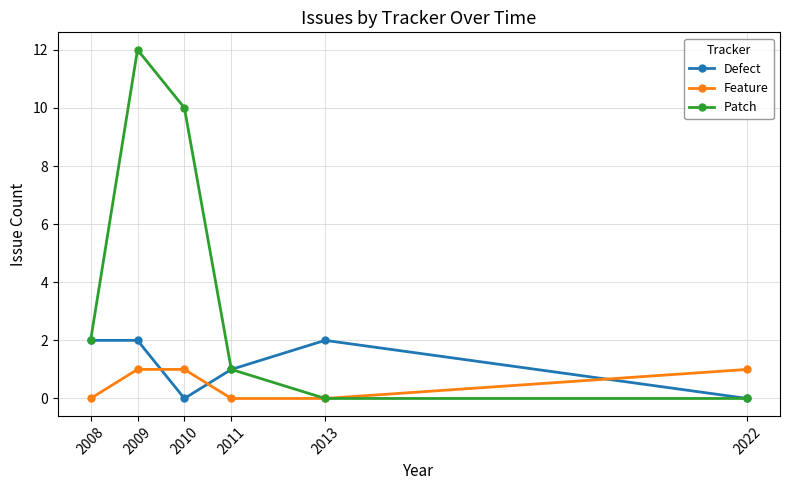

Which series has the largest range (max minus min)?

Patch